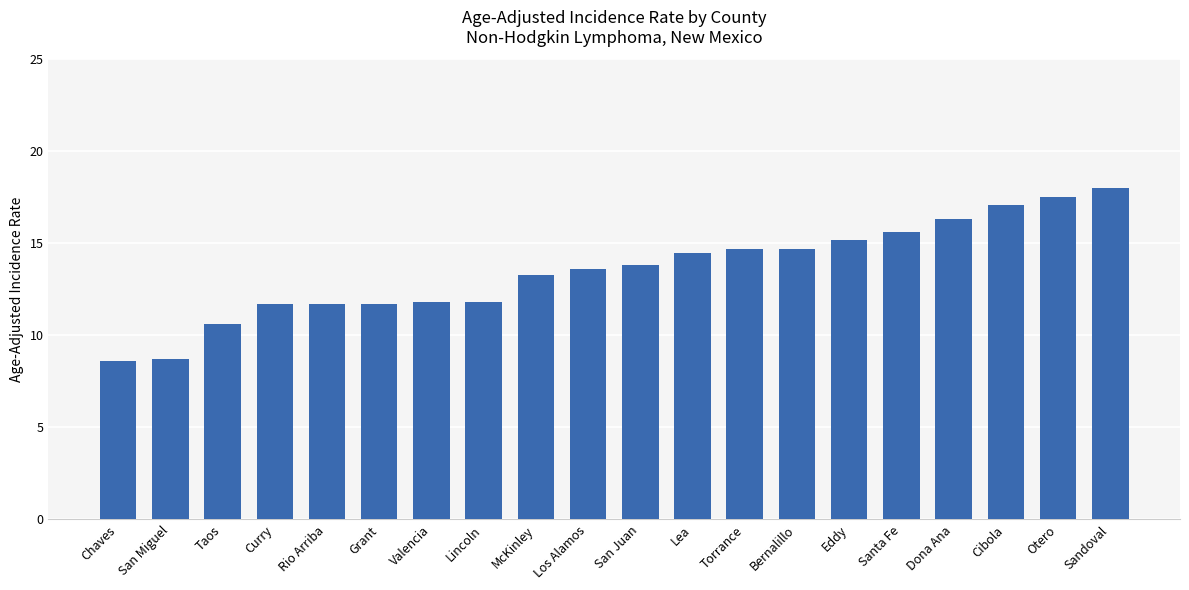

What is the difference between the second highest and minimum values?

8.9